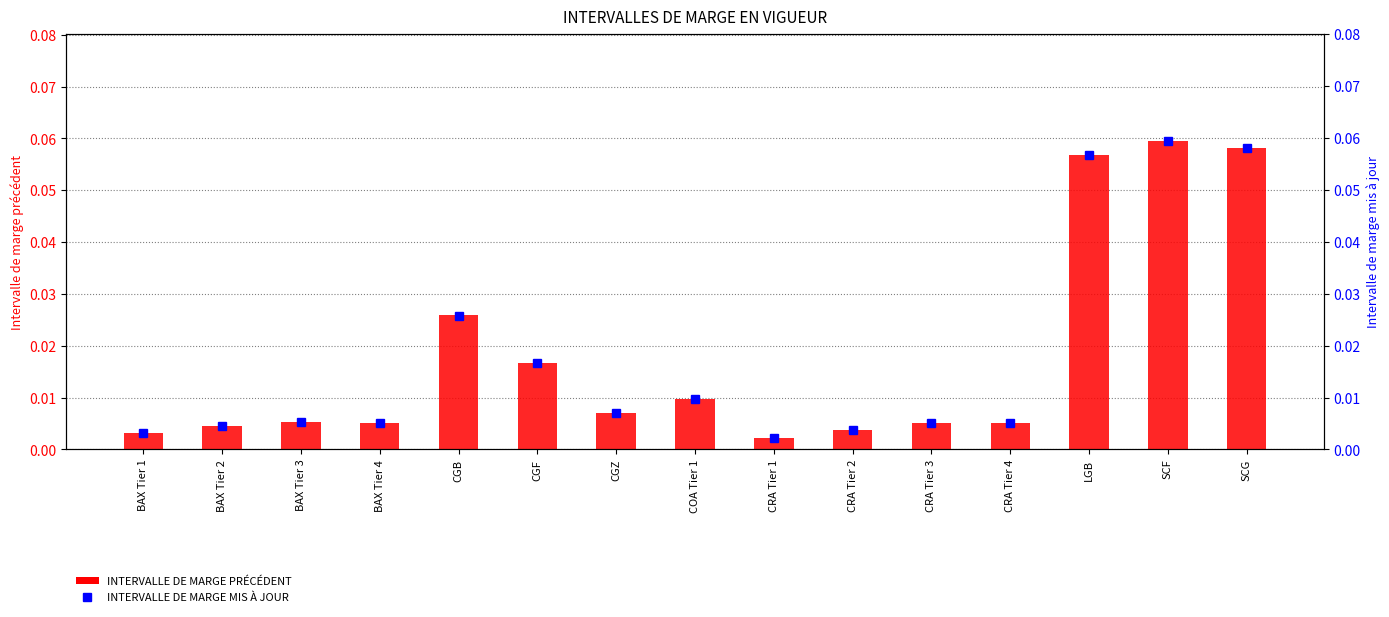

Count the number of categories in the chart.

15